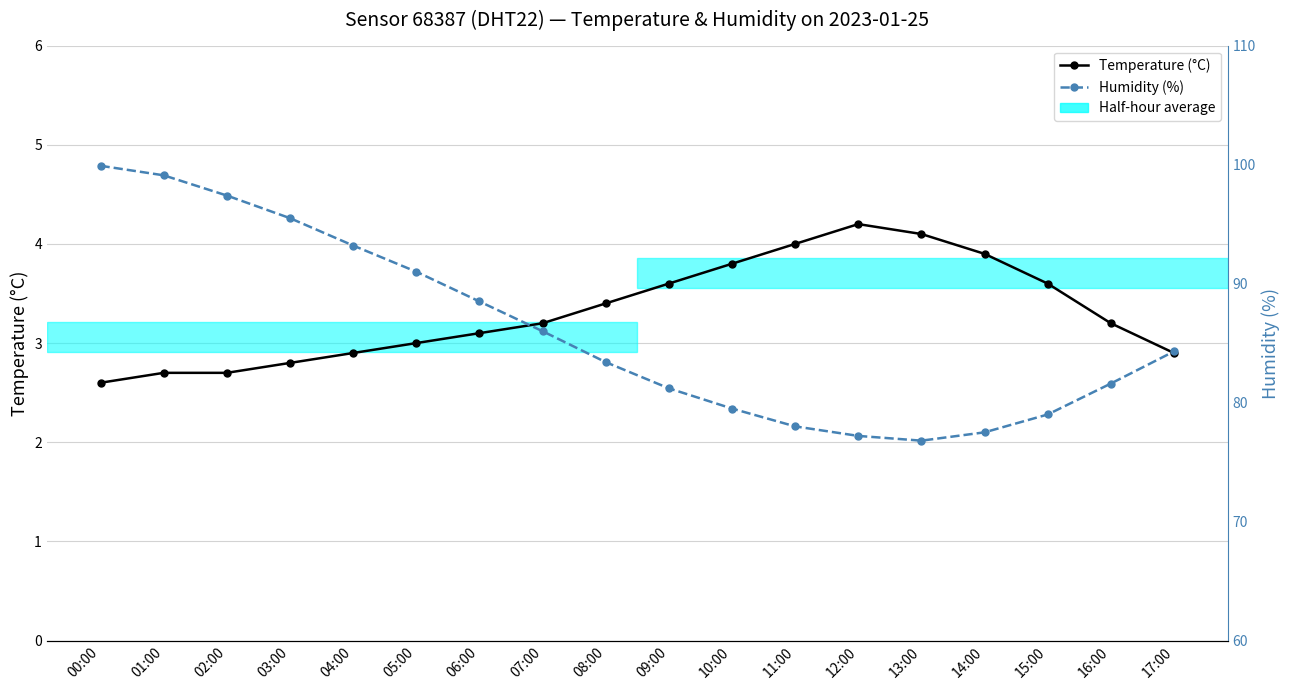

Reading right to left, extract all data points from this chart.

Temperature (°C): 2.9	3.2	3.6	3.9	4.1	4.2	4.0	3.8	3.6	3.4	3.2	3.1	3.0	2.9	2.8	2.7	2.7	2.6
Humidity (%): 84.3	81.6	79.0	77.5	76.8	77.2	78.0	79.5	81.2	83.4	86.0	88.5	91.0	93.2	95.5	97.4	99.1	99.9